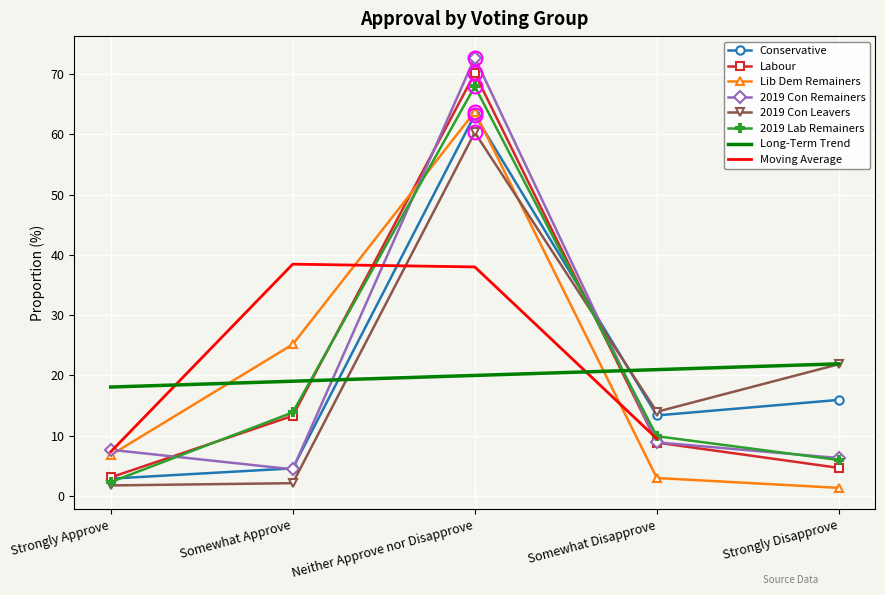

Which series changed the most between Somewhat Approve and Strongly Disapprove?

Lib Dem Remainers